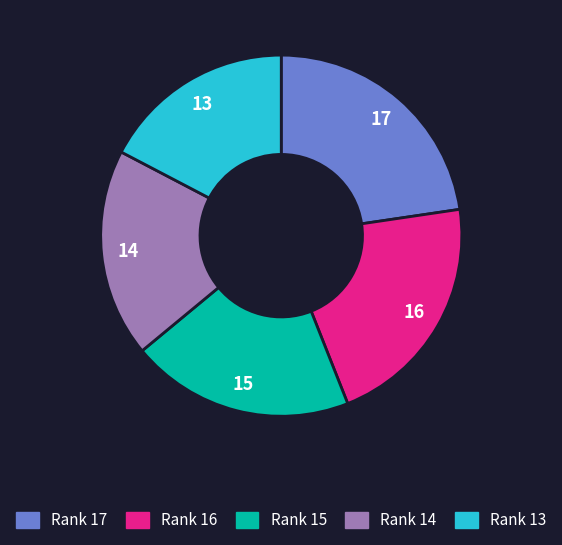

What is the largest slice in the pie chart?

Rank 17